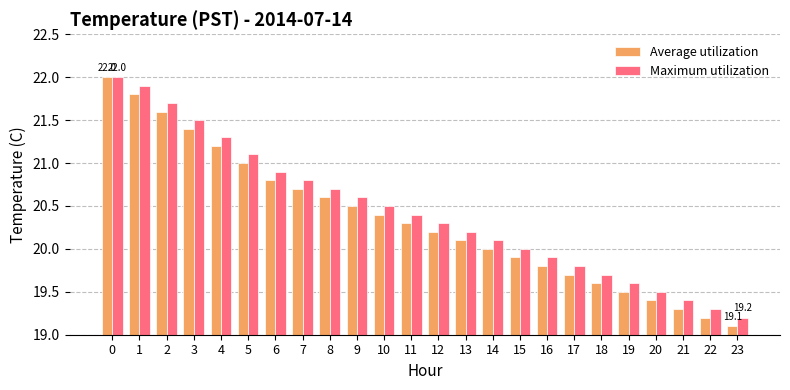

What value does the Average utilization series have at 11?

20.3